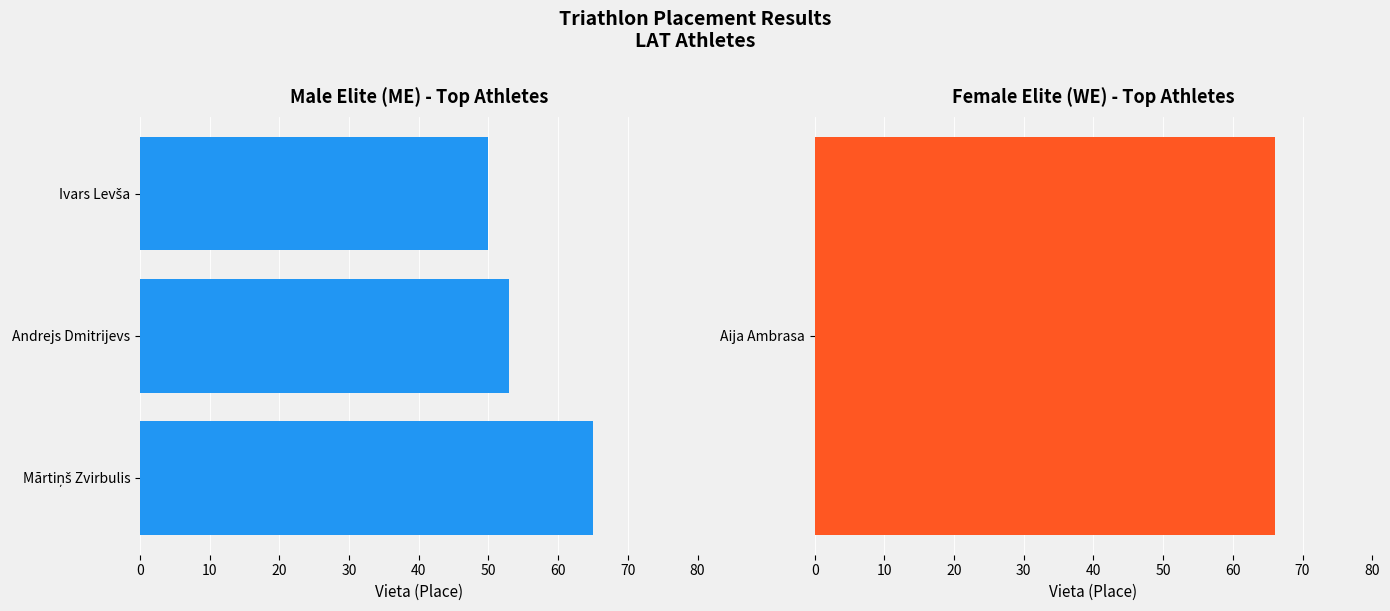

What is the difference between the second highest and minimum values?

3